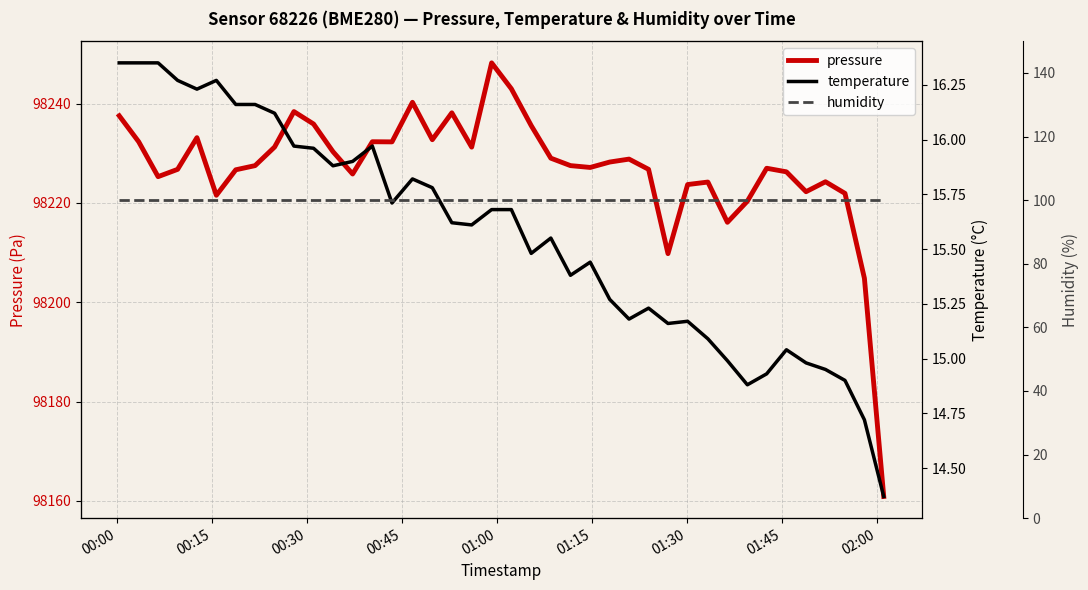

What is the smallest value displayed?

14.4